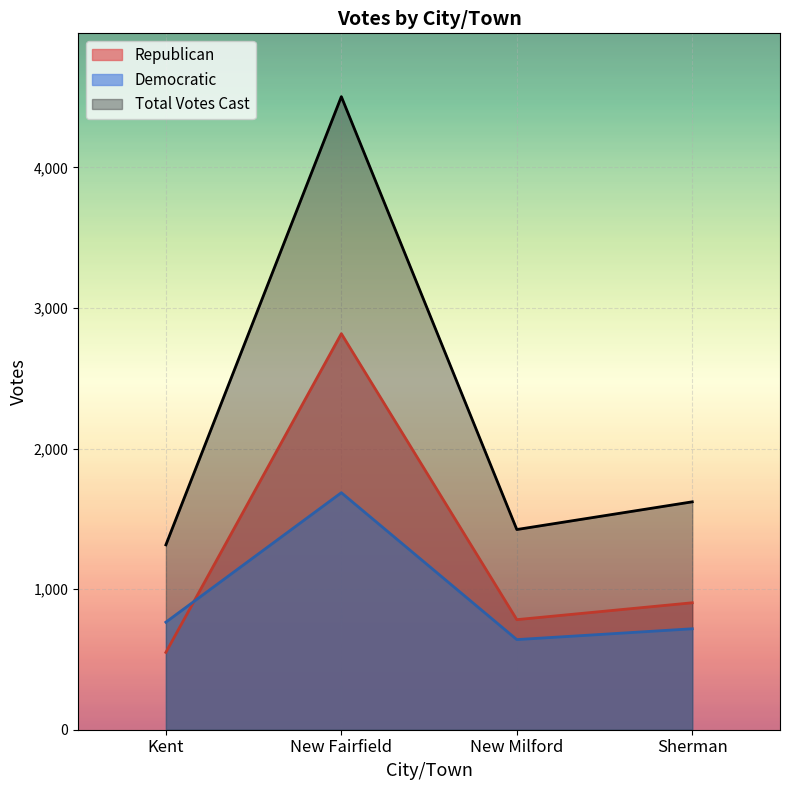

How many interior local peaks does the Republican series have?

1